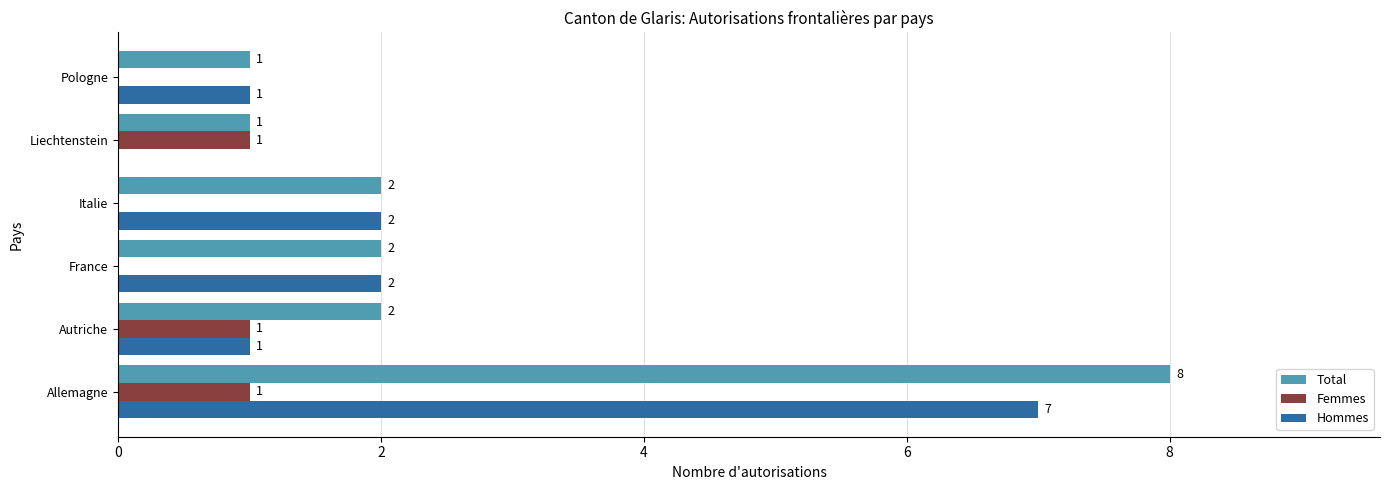

The Femmes series shows 1 at Autriche. True or false?

True